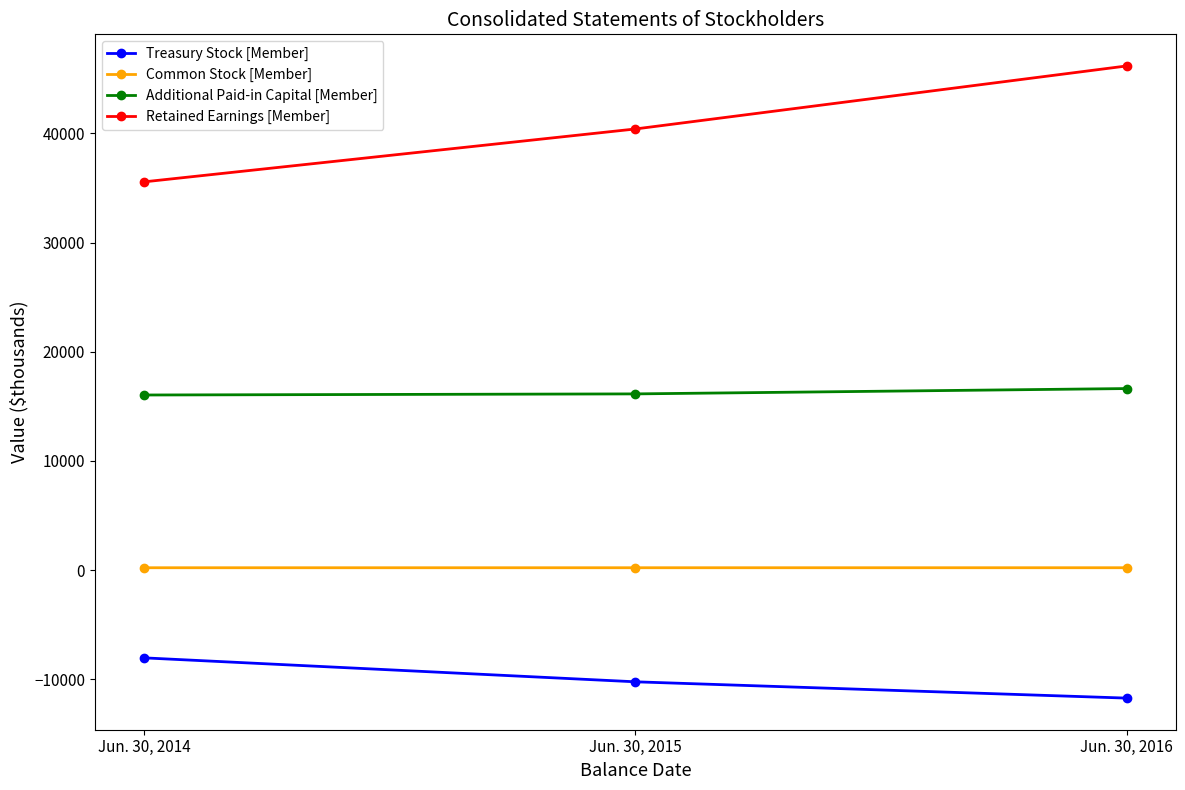

What are all the series names shown in the legend?

Treasury Stock [Member], Common Stock [Member], Additional Paid-in Capital [Member], Retained Earnings [Member]